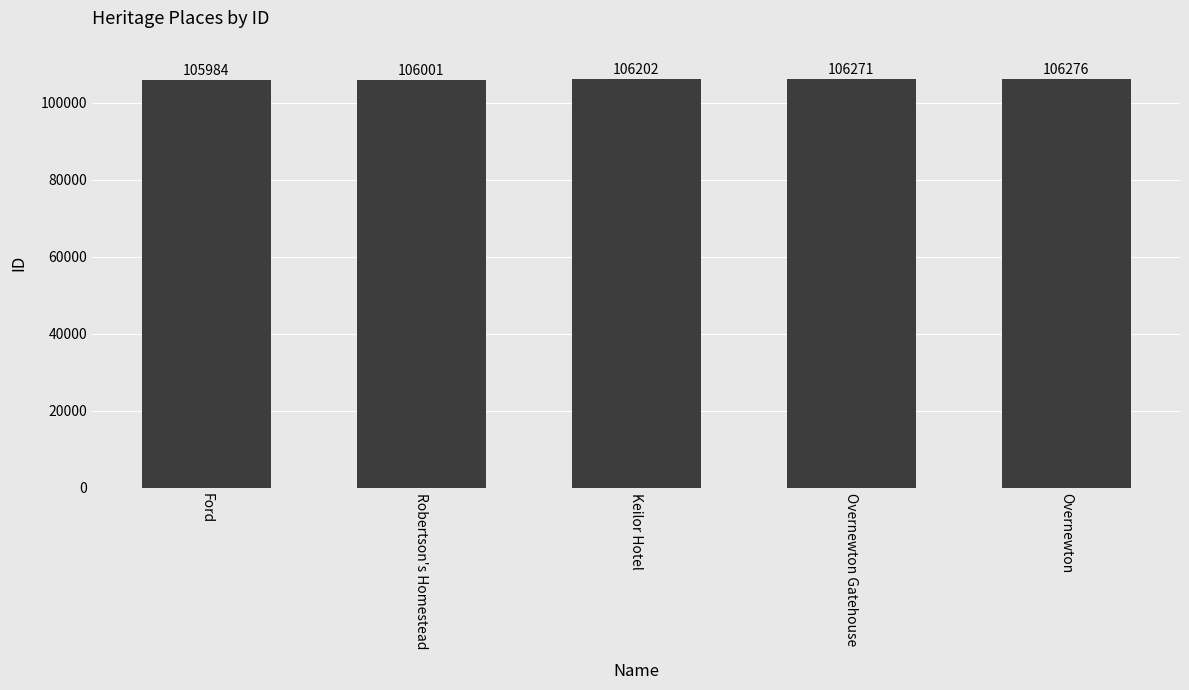

List the labels in order of value, largest first.

Overnewton, Overnewton Gatehouse, Keilor Hotel, Robertson's Homestead, Ford